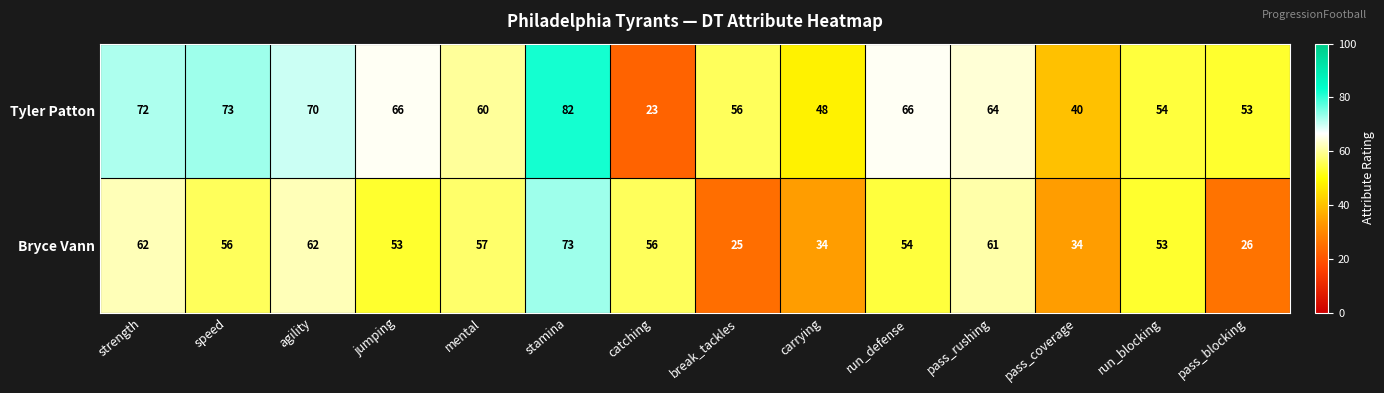

Which series changed the most between jumping and stamina?

Bryce Vann